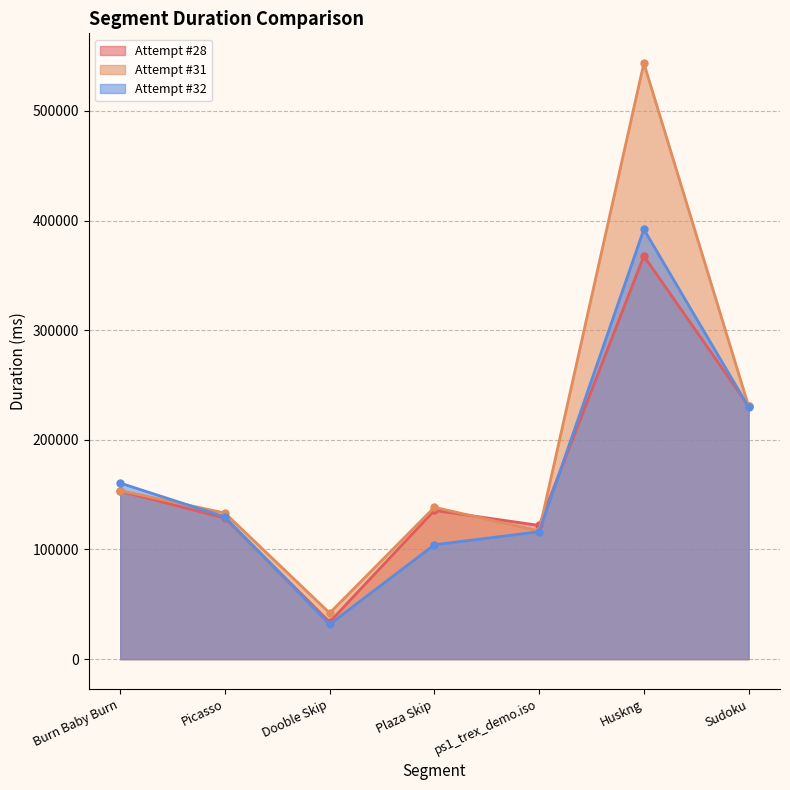

Read the Attempt #28 value at Sudoku, to the nearest 50.

230700